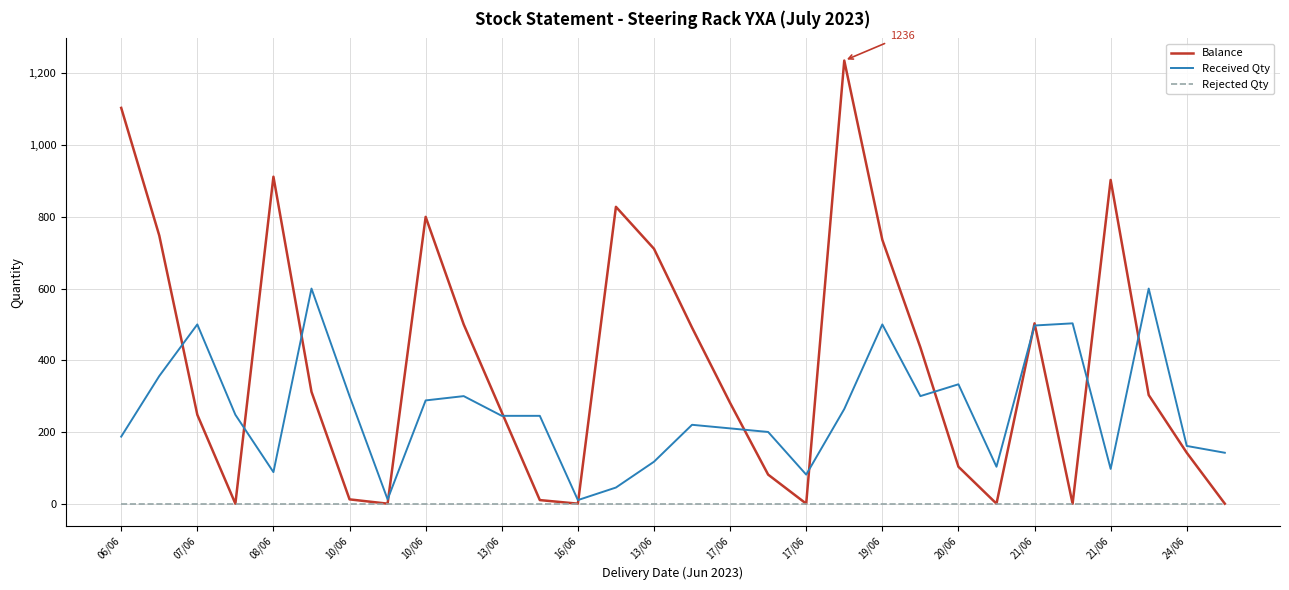

Which series has the largest total across all categories?

Balance